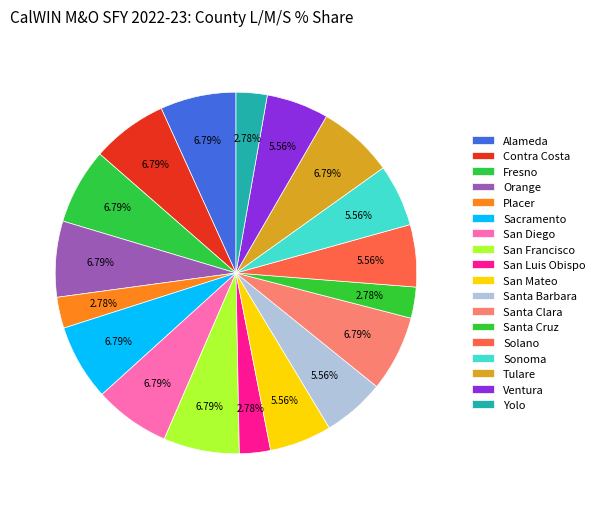

Count the number of slices in the pie.

18